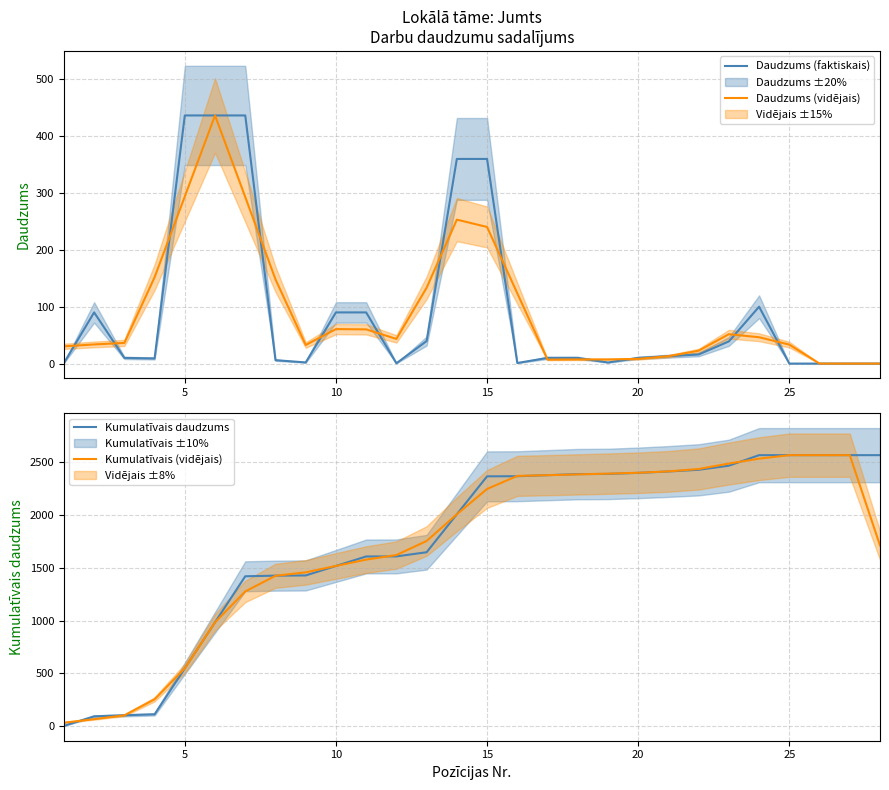

What is the total value across all series at 15?

523.3